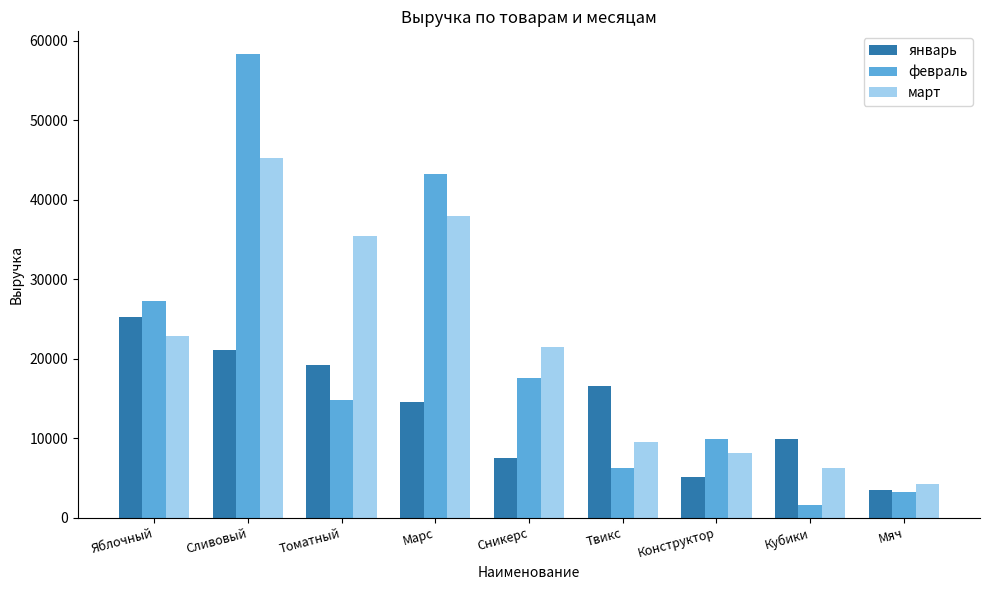

List the series in order of their peak value, highest first.

февраль, март, январь